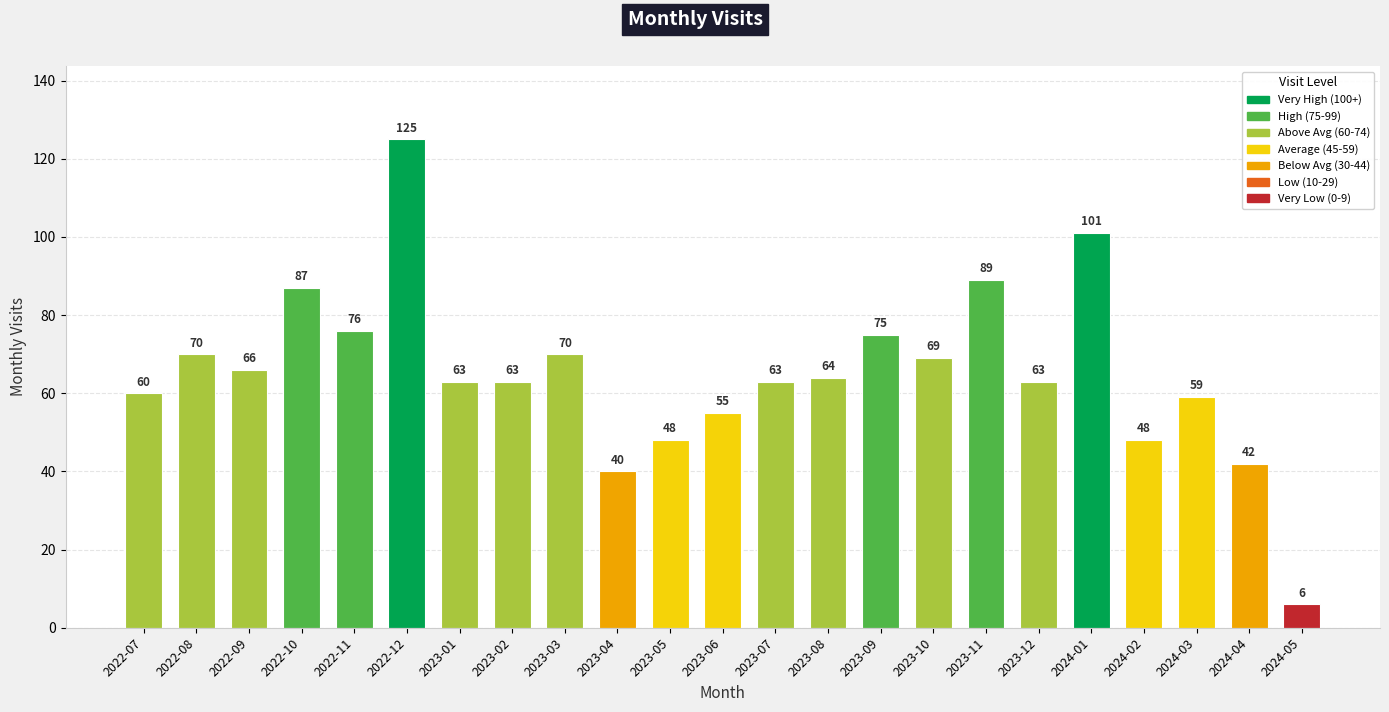

Which category has the highest value across all series?

2022-12